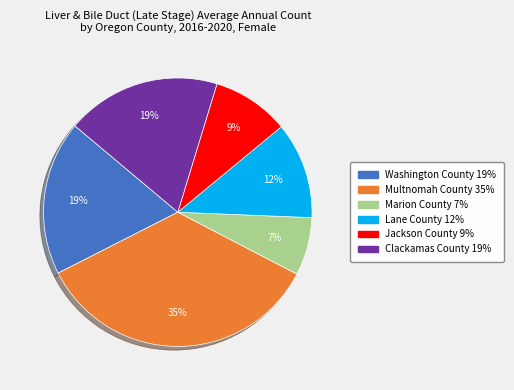

True or false: Multnomah County accounts for 35% of the total.

True